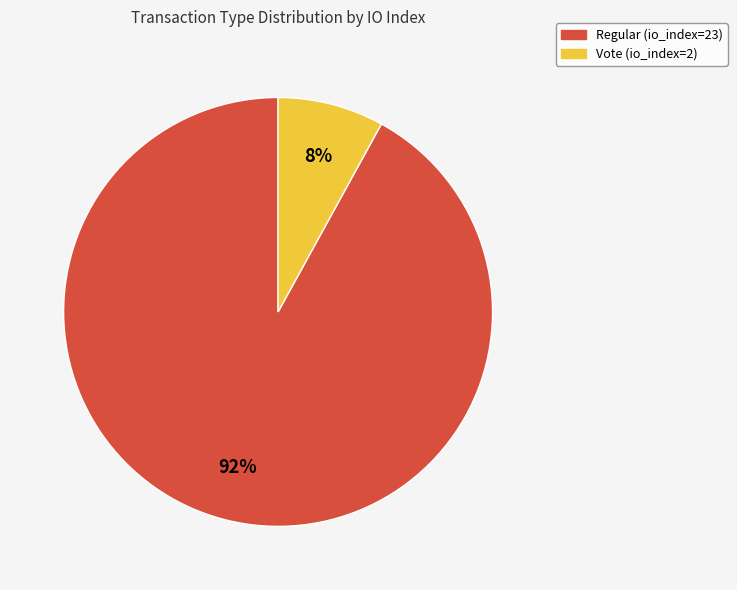

Do Vote (io_index=2) and Regular (io_index=23) together represent more than half of the pie?

Yes